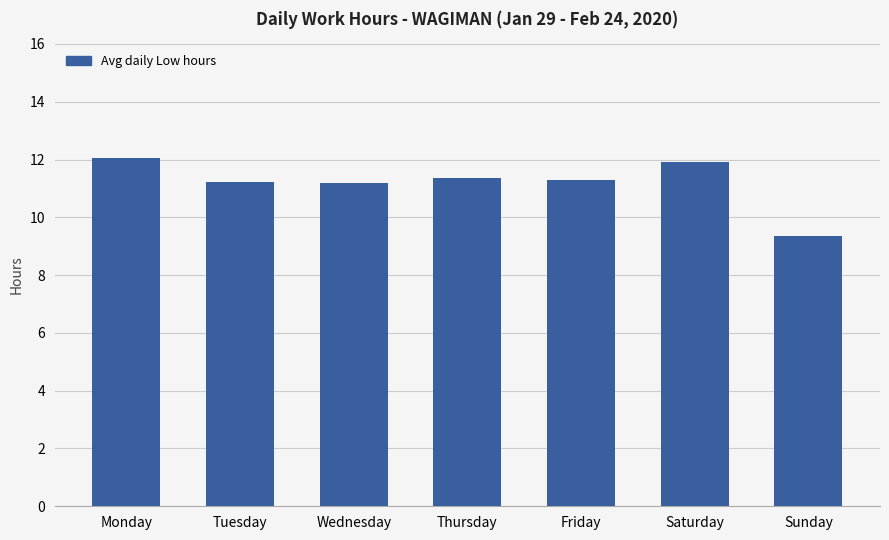

What is the sum of the values at Friday and Monday?

23.3